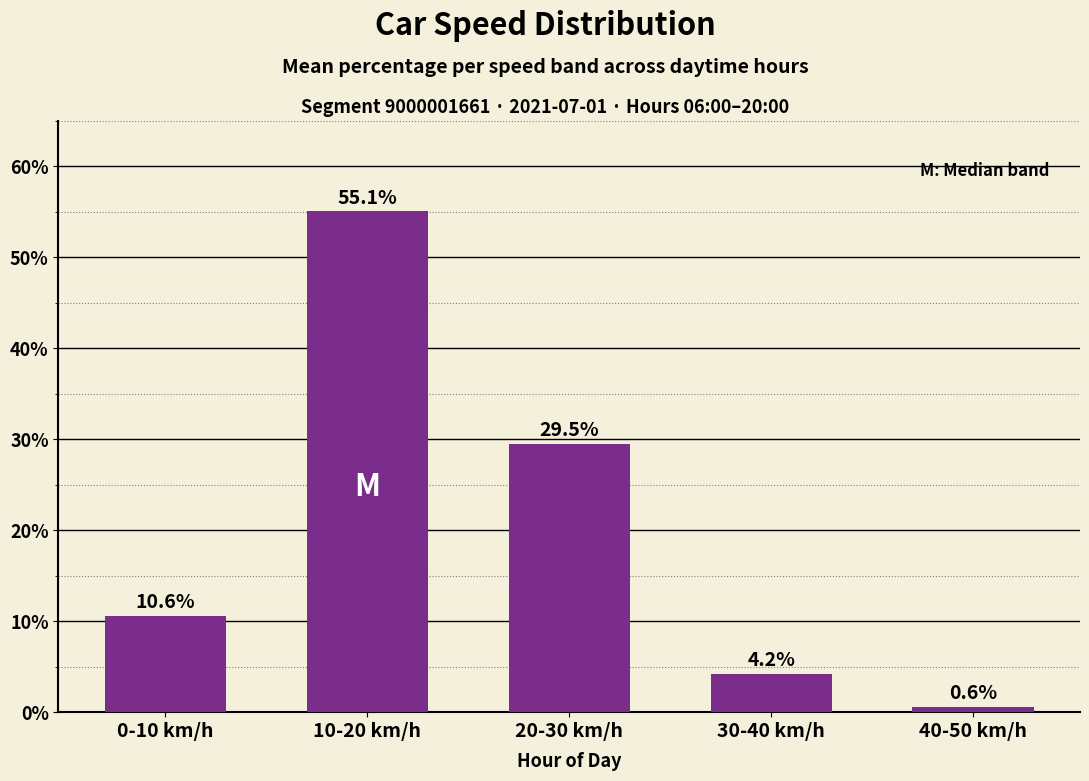

Approximately how many times larger is the value at 0-10 km/h compared to 10-20 km/h?

0.2